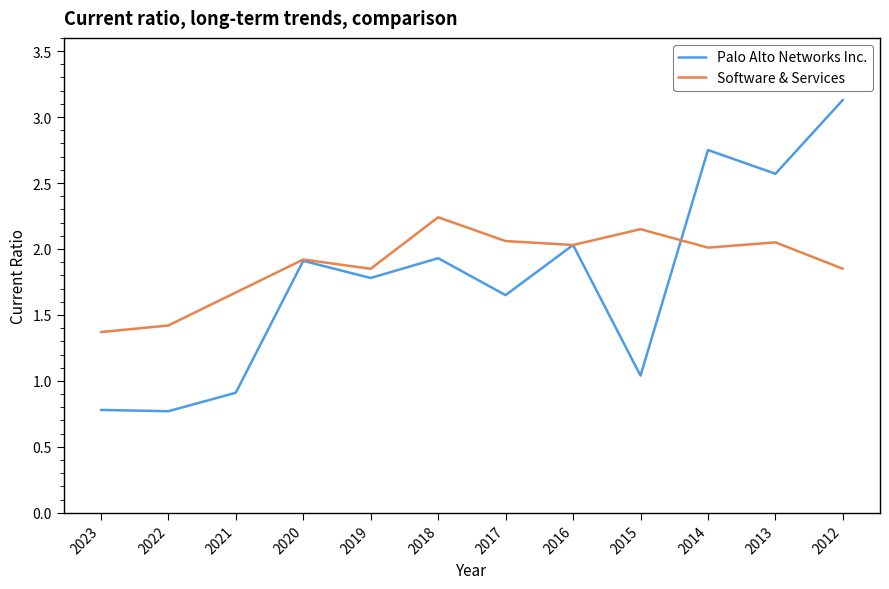

How many interior local peaks does the Software & Services series have?

4